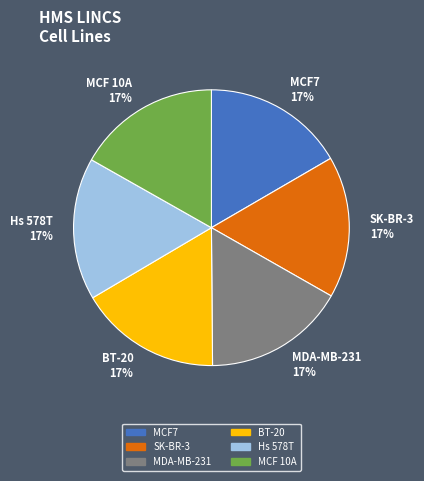

Is the sum of BT-20 and MCF7 greater than half?

No